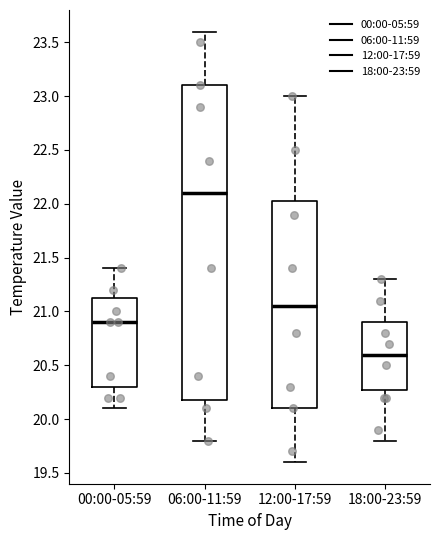

Which box is the tallest, from its lower edge to its upper edge?

06:00-11:59